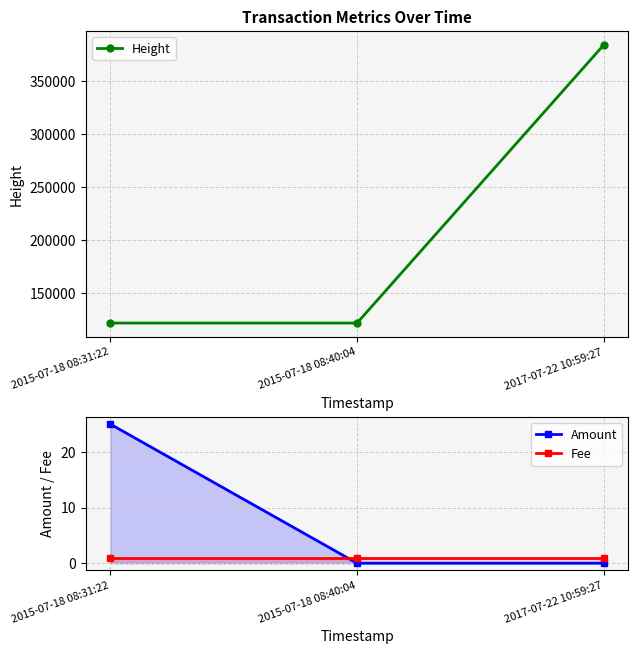

What is the total value across all series at 2017-07-22 10:59:27?

384422